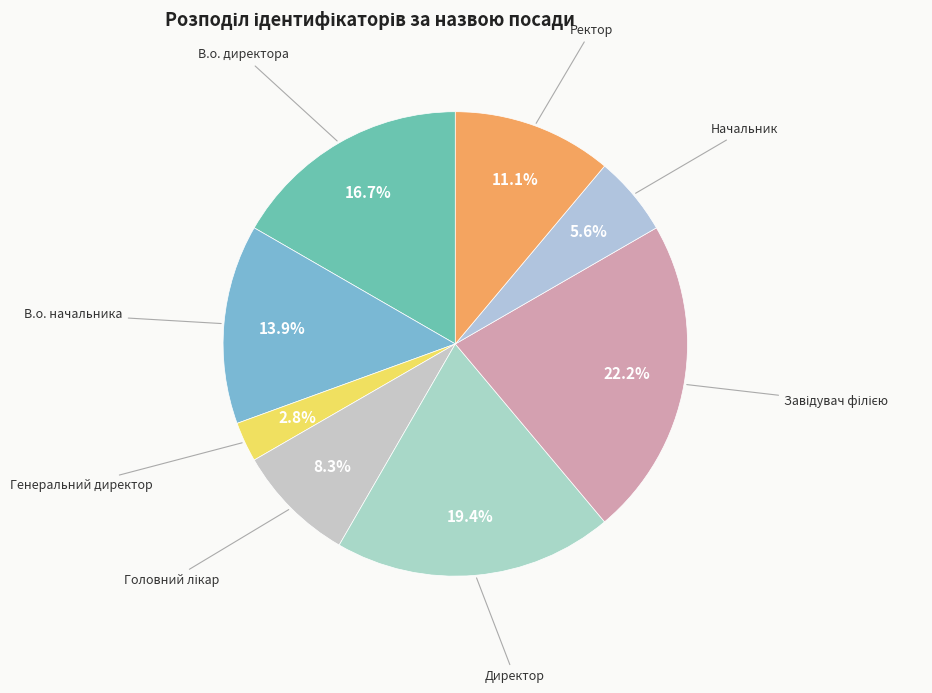

Count the number of slices in the pie.

8